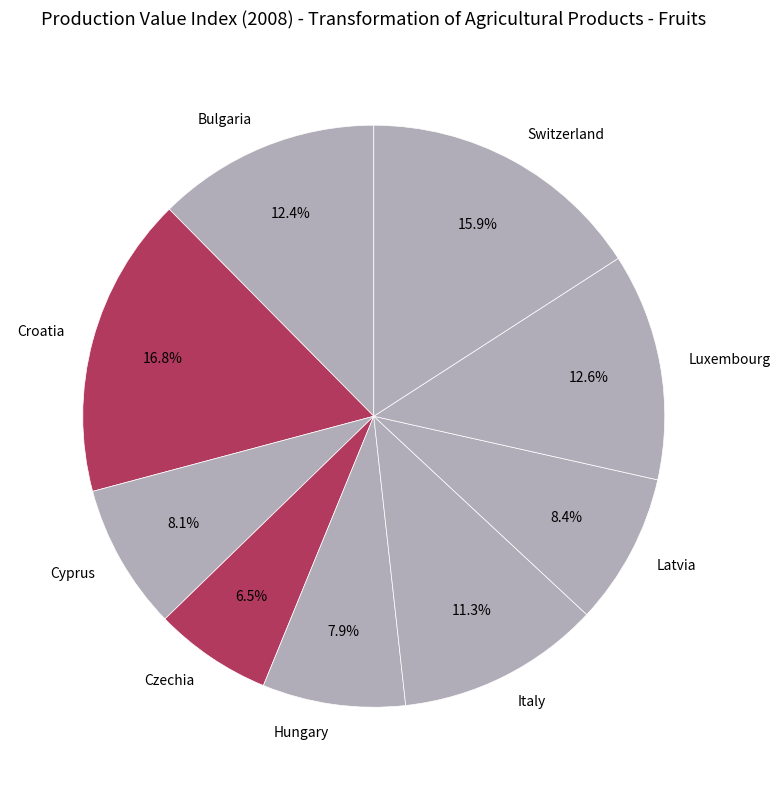

To the nearest percent, what is the difference between the Bulgaria and Italy slice percentages?

1%